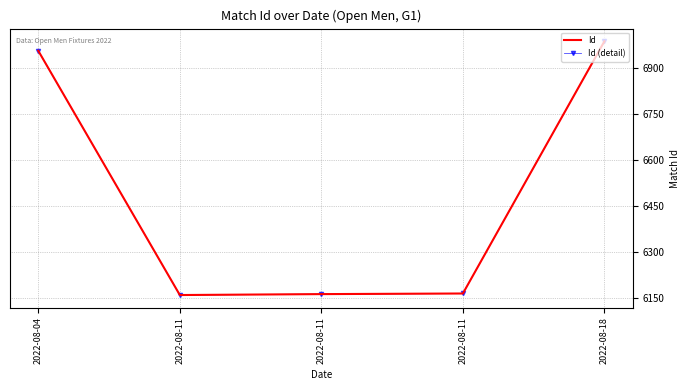

At which label does Id (detail) reach its minimum?

2022-08-11